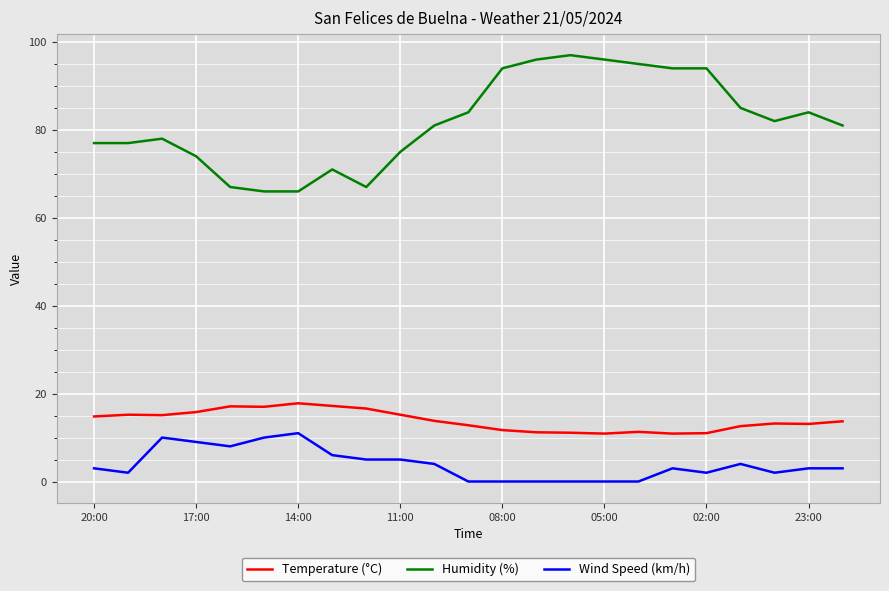

How many lines are shown in the chart?

3